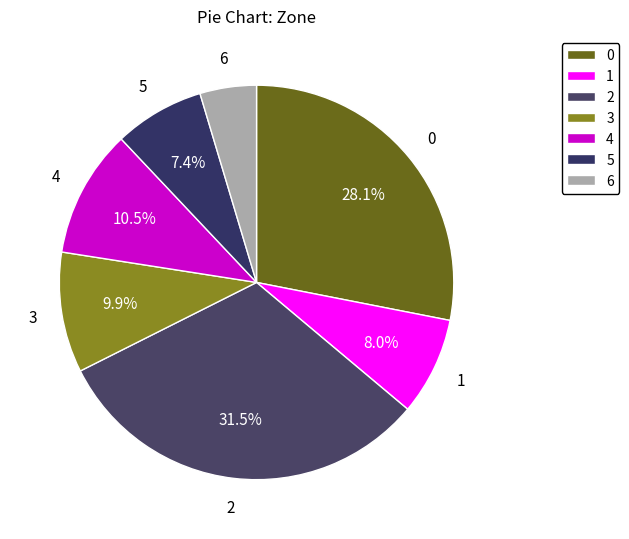

To the nearest percent, what is the difference between the largest and smallest slice percentages?

27%